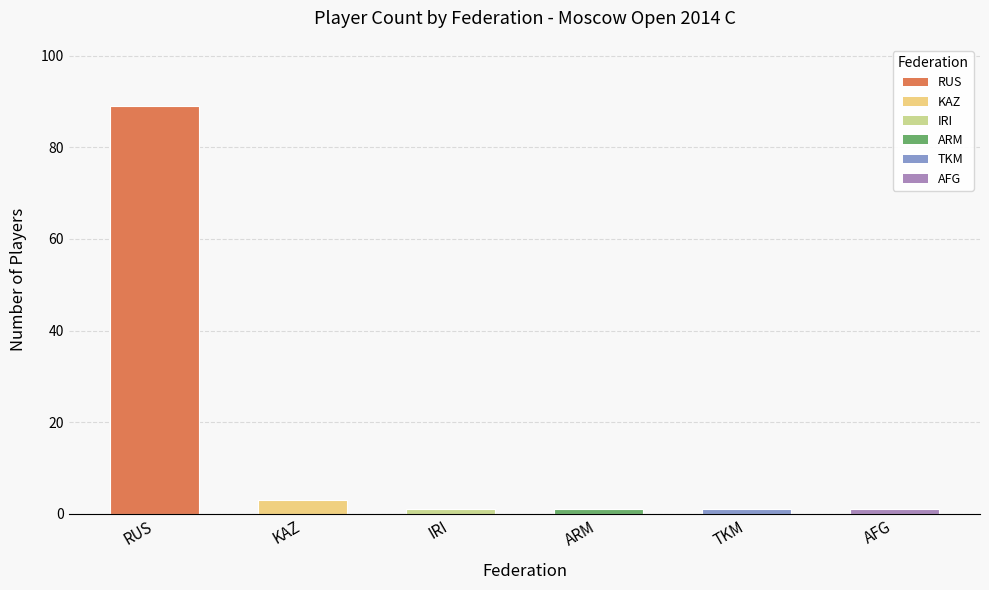

Reading left to right, list all the values displayed in this chart.

89	3	1	1	1	1